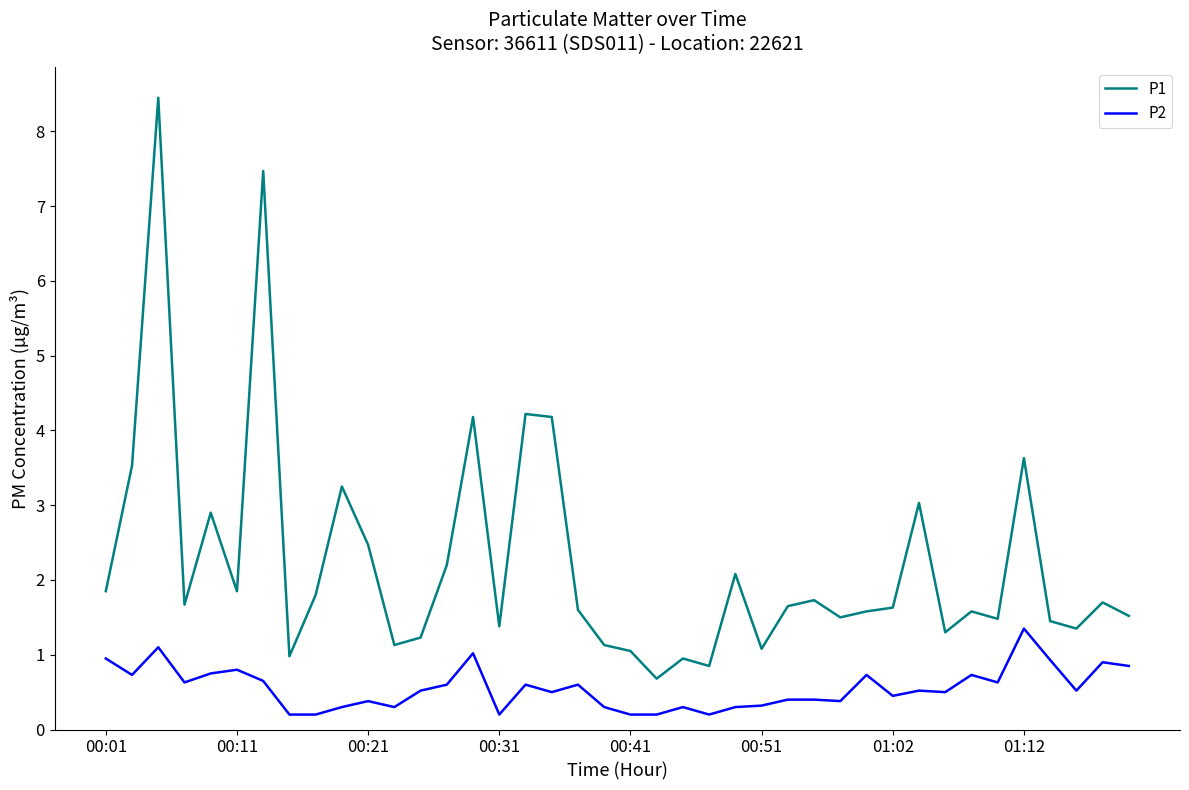

List the series in order of their peak value, highest first.

P1, P2